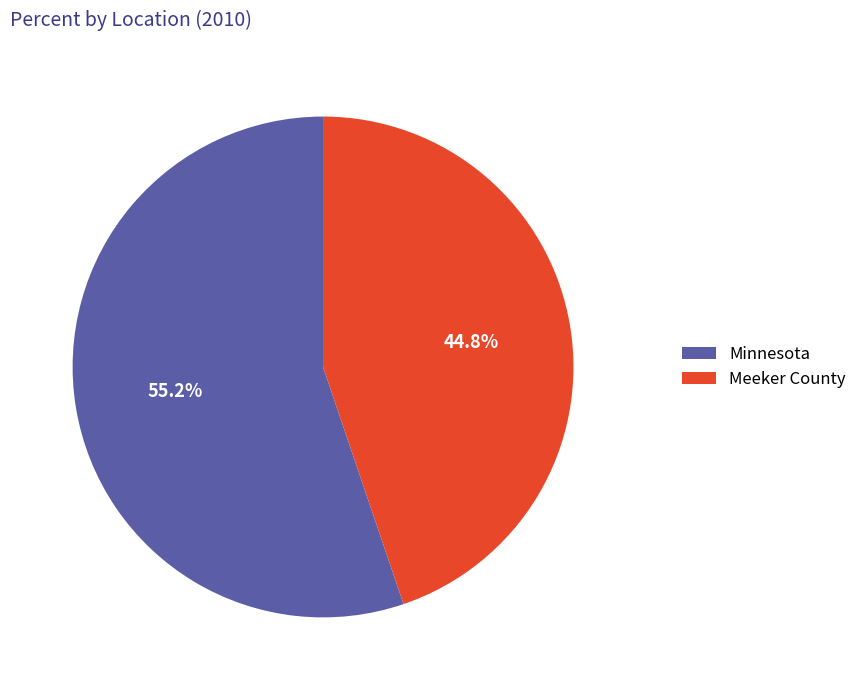

To the nearest percent, what portion does Meeker County represent?

45%